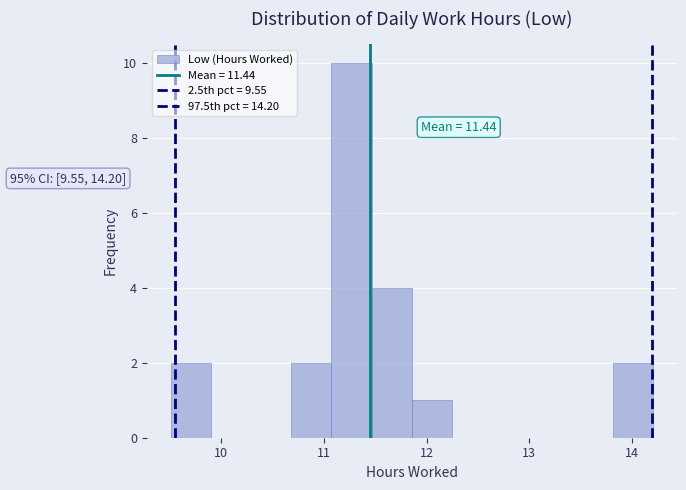

Read against the x-axis, roughly where is the centre of the tallest bar?

11.3